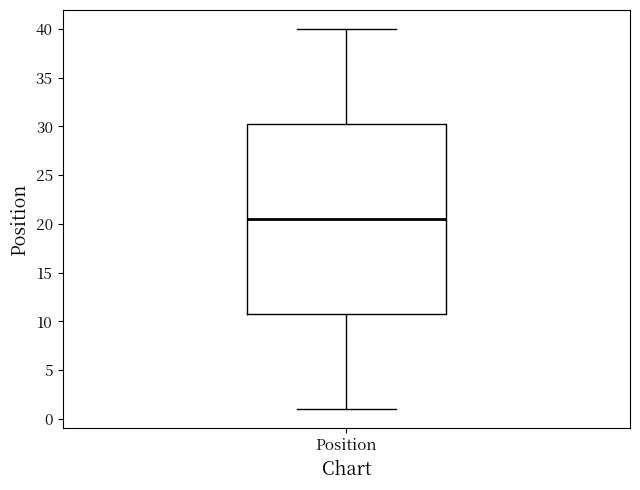

Where is the lower edge of the box for Position on the y-axis? The values are not printed on the chart, so give them approximately, as read against the axis.

11.0